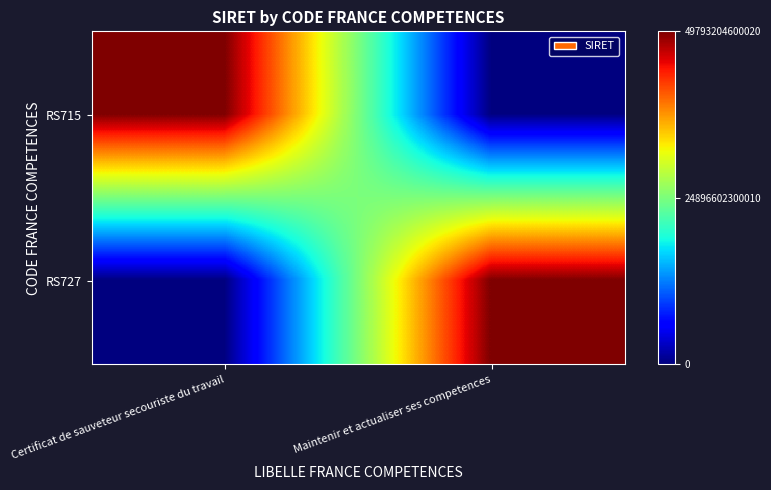

Which series has the widest spread of values?

RS715